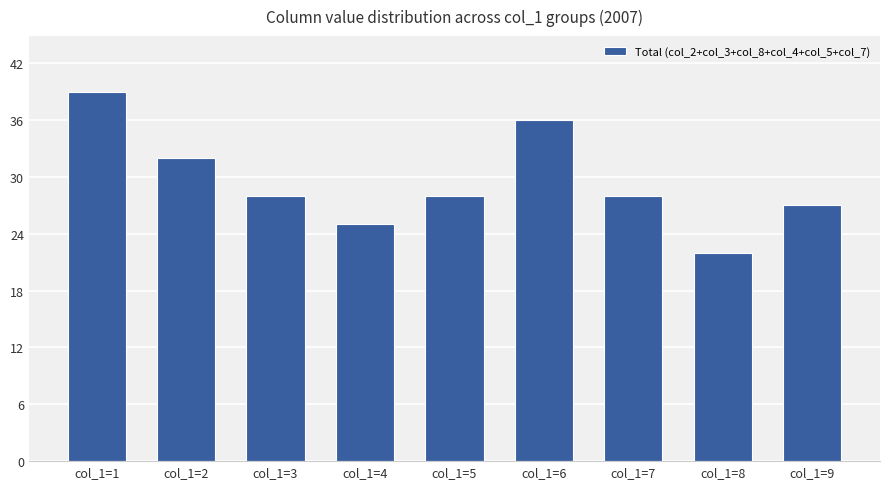

Between col_1=9 and col_1=7, which is larger?

col_1=7